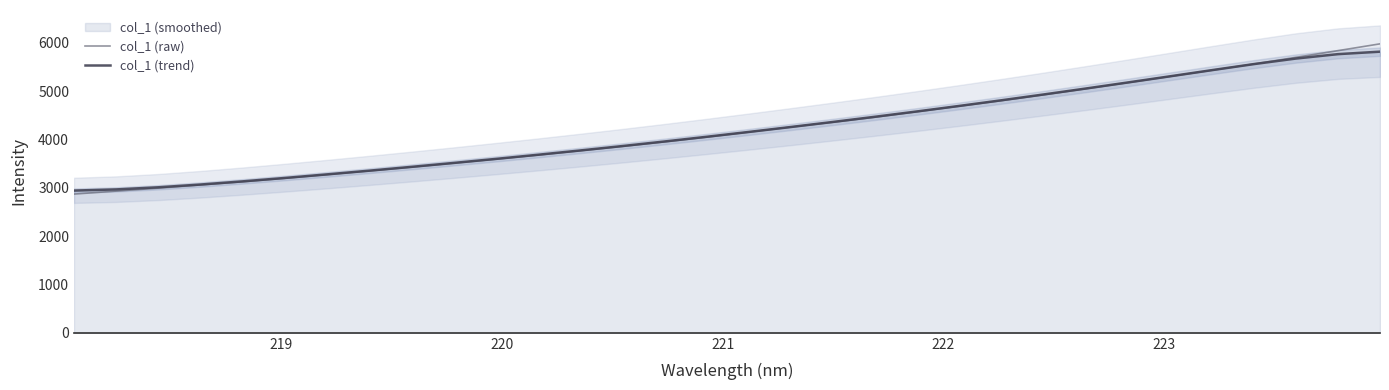

What is the highest value of the col_1 (raw) series?

5979.8